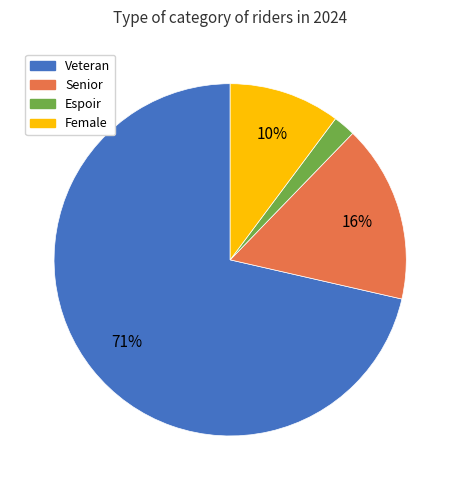

To the nearest percent, what is the average slice percentage?

25%